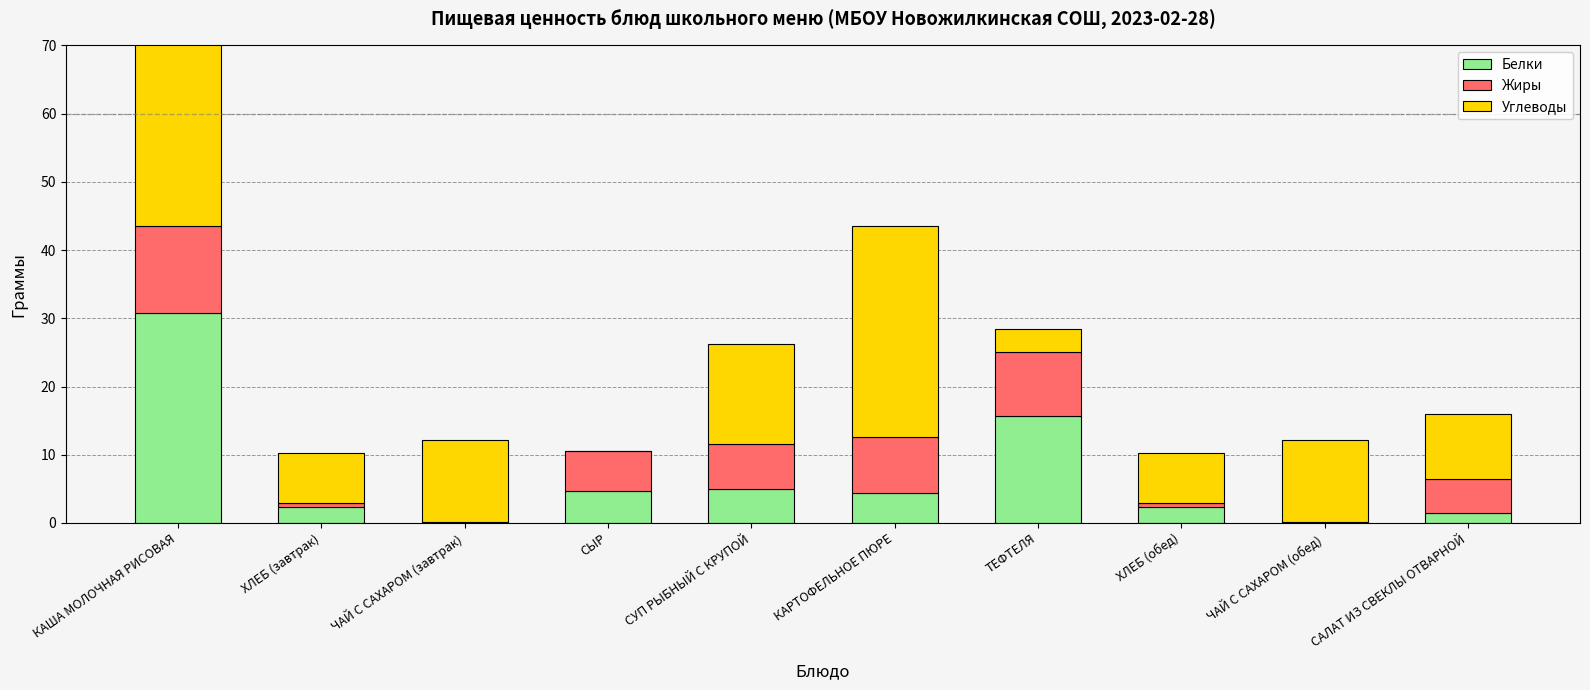

Rank the series at КАРТОФЕЛЬНОЕ ПЮРЕ from lowest to highest value.

Белки, Жиры, Углеводы